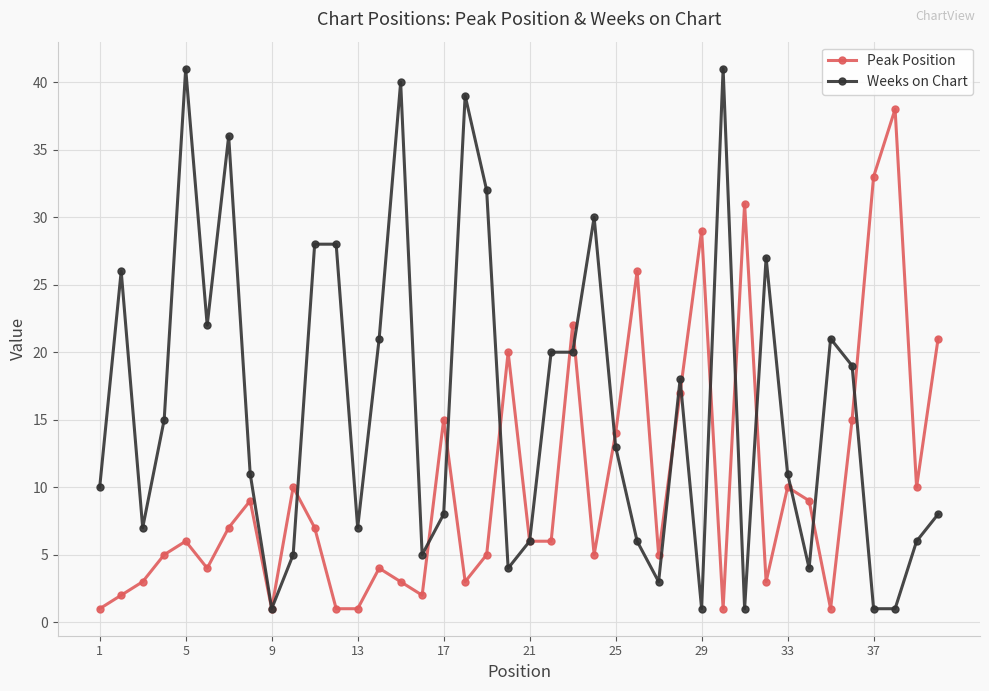

In Peak Position, how many points are higher than both neighbors (excluding endpoints)?

12